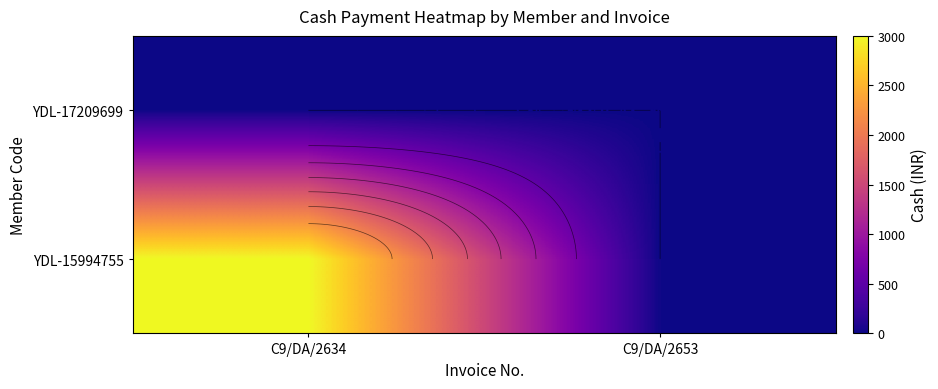

How many distinct data groups are displayed?

2